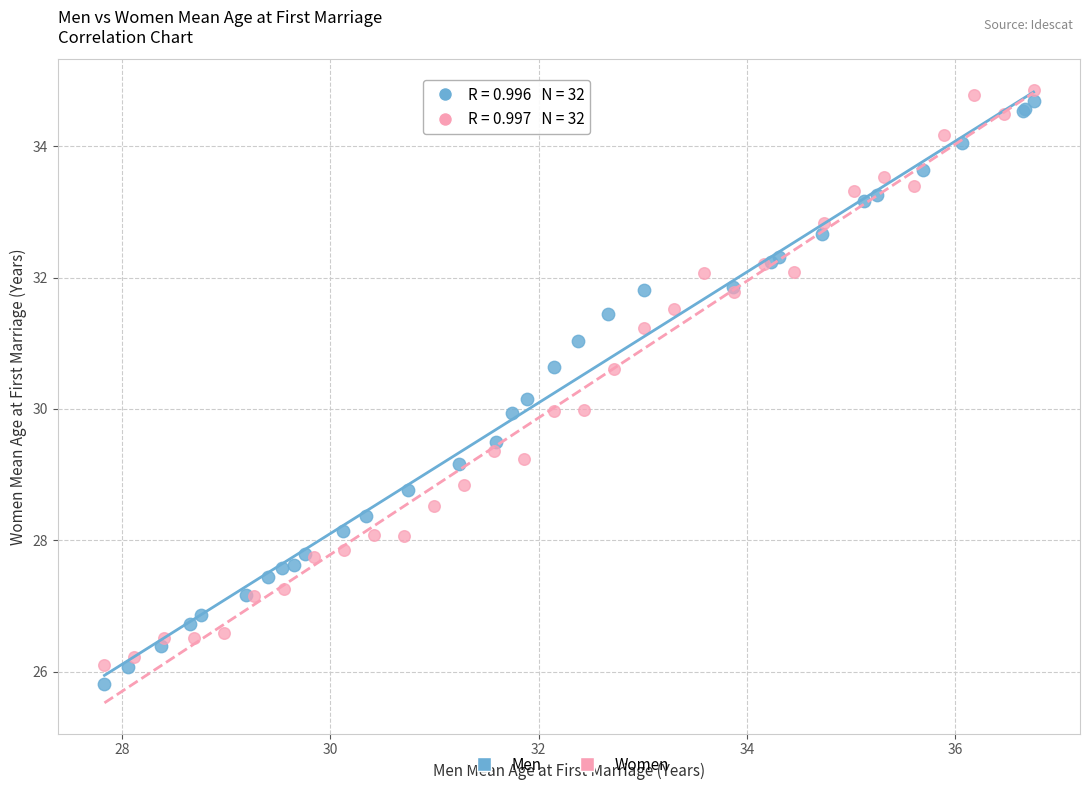

Which series has the largest Y range (max minus min)?

Men